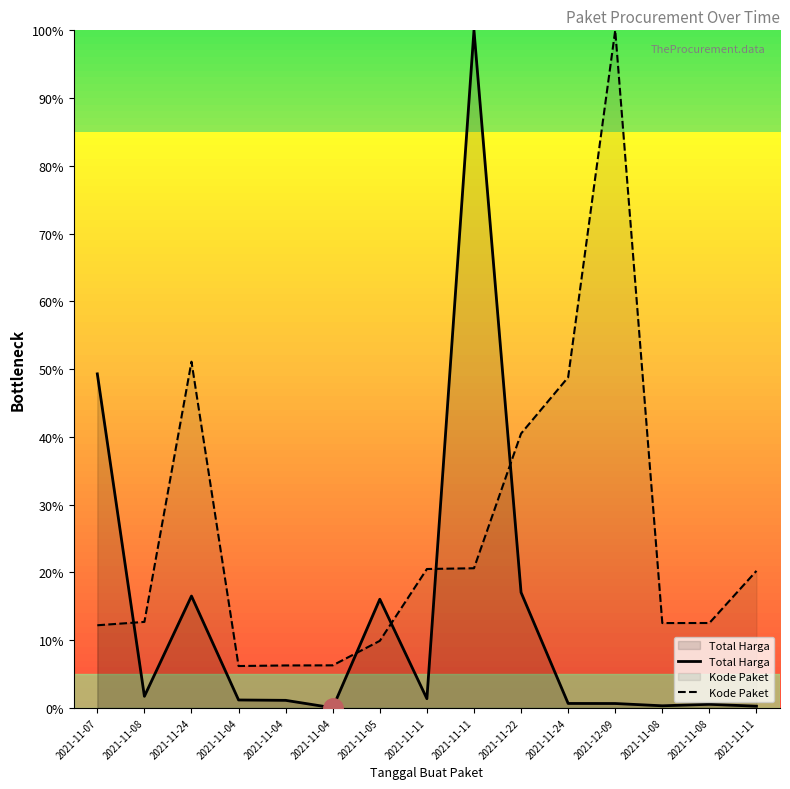

At how many categories does at least one series exceed 11?

12